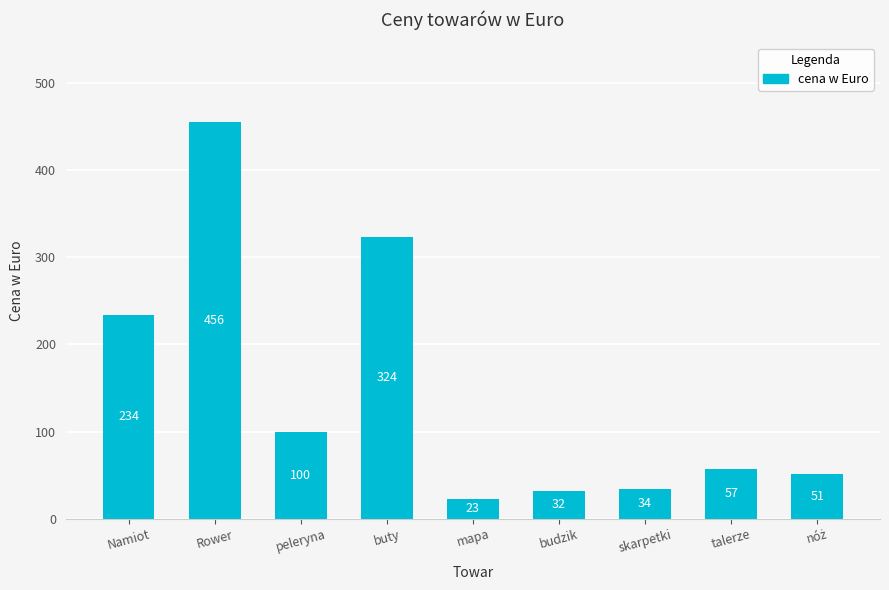

How many data points does each series have?

9